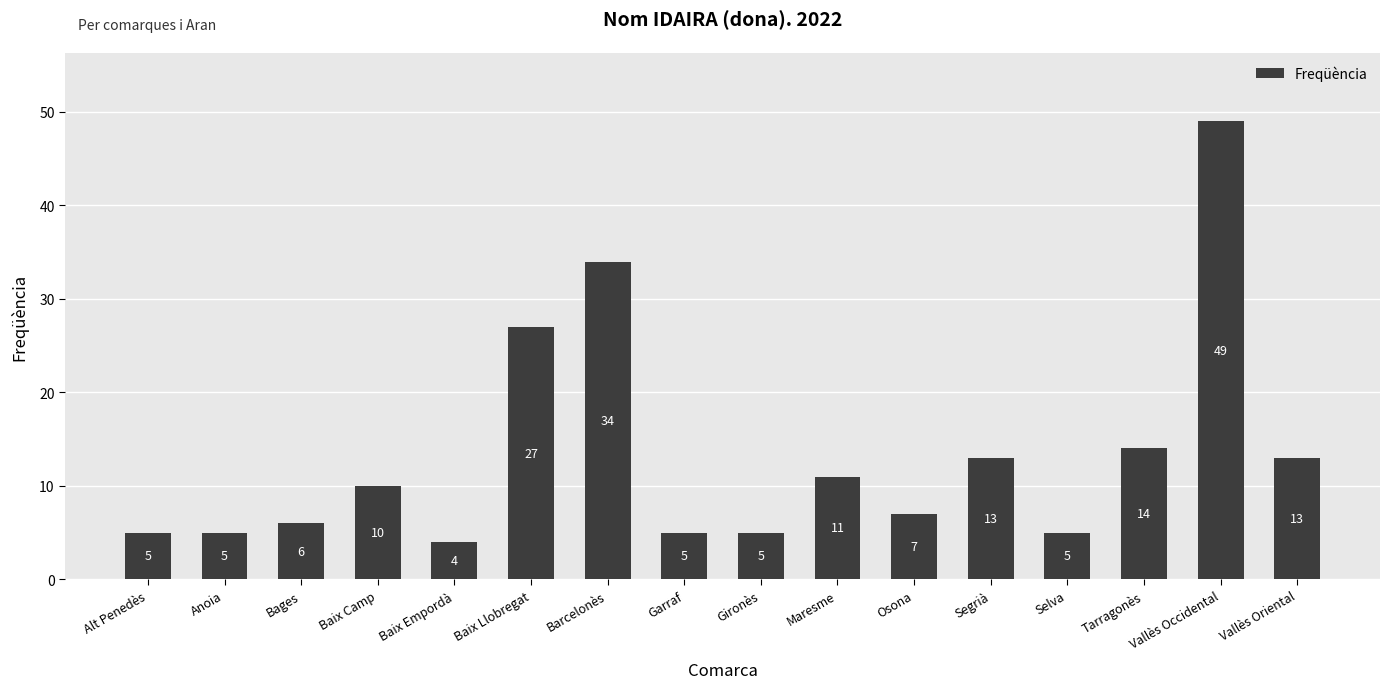

Which has a higher value, Tarragonès or Baix Empordà?

Tarragonès